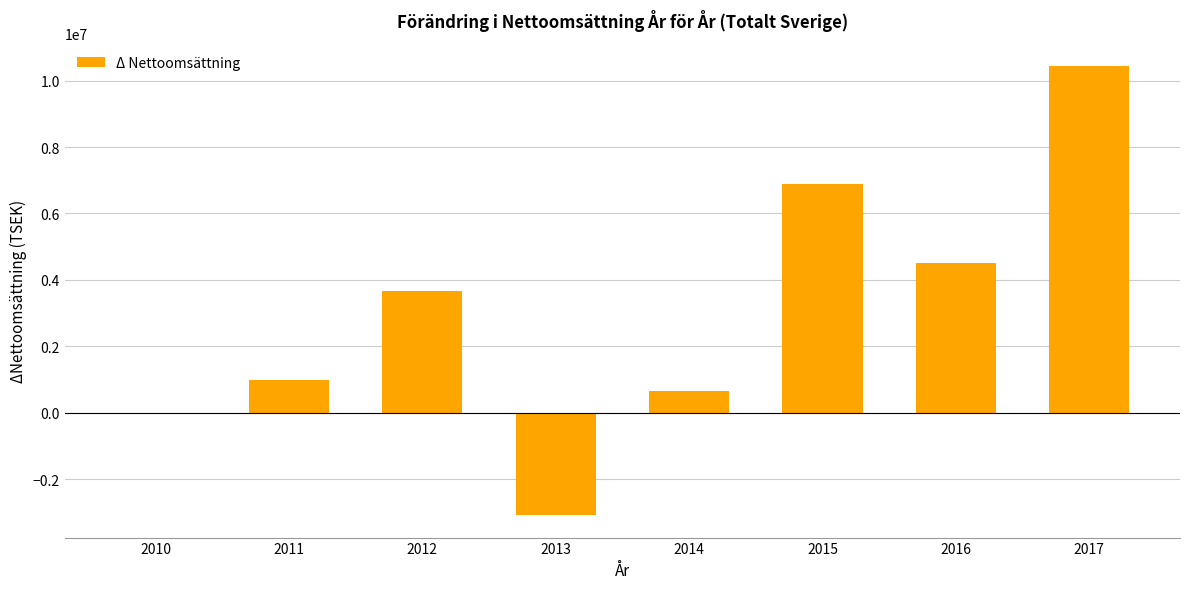

Are the bars grouped side by side (vs. stacked)?

No